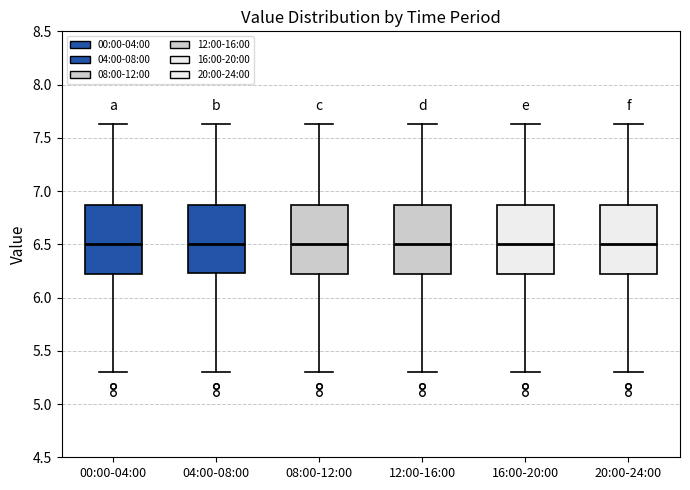

Reading left to right, transcribe this box plot: for each box, give where its median line is, the range the box spans, and where its two whiskers end, as read against the y-axis. The values are not printed on the chart, so give them approximately, as read against the axis.

00:00-04:00: median 6.50, box 6.20 to 6.85, whiskers 5.30 to 7.65
04:00-08:00: median 6.50, box 6.25 to 6.85, whiskers 5.30 to 7.65
08:00-12:00: median 6.50, box 6.20 to 6.85, whiskers 5.30 to 7.65
12:00-16:00: median 6.50, box 6.20 to 6.85, whiskers 5.30 to 7.65
16:00-20:00: median 6.50, box 6.20 to 6.85, whiskers 5.30 to 7.65
20:00-24:00: median 6.50, box 6.20 to 6.85, whiskers 5.30 to 7.65